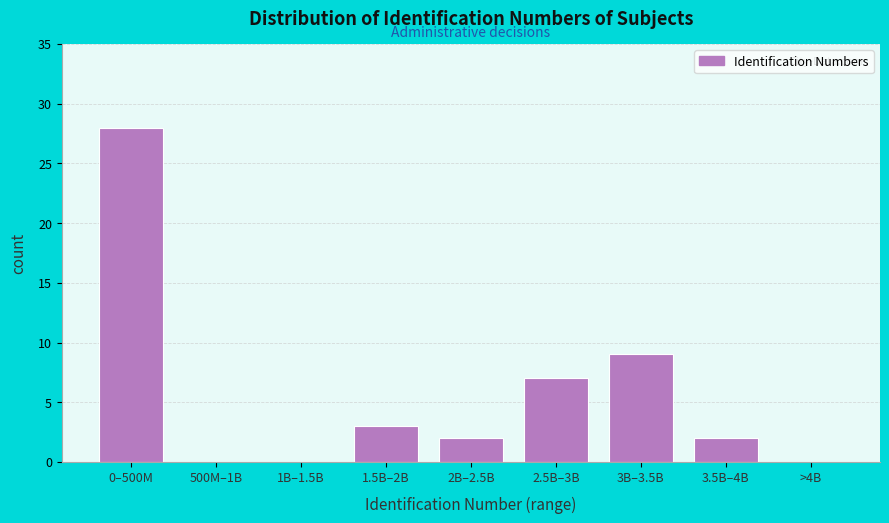

Where is the data nearest to the value 14?

3B–3.5B